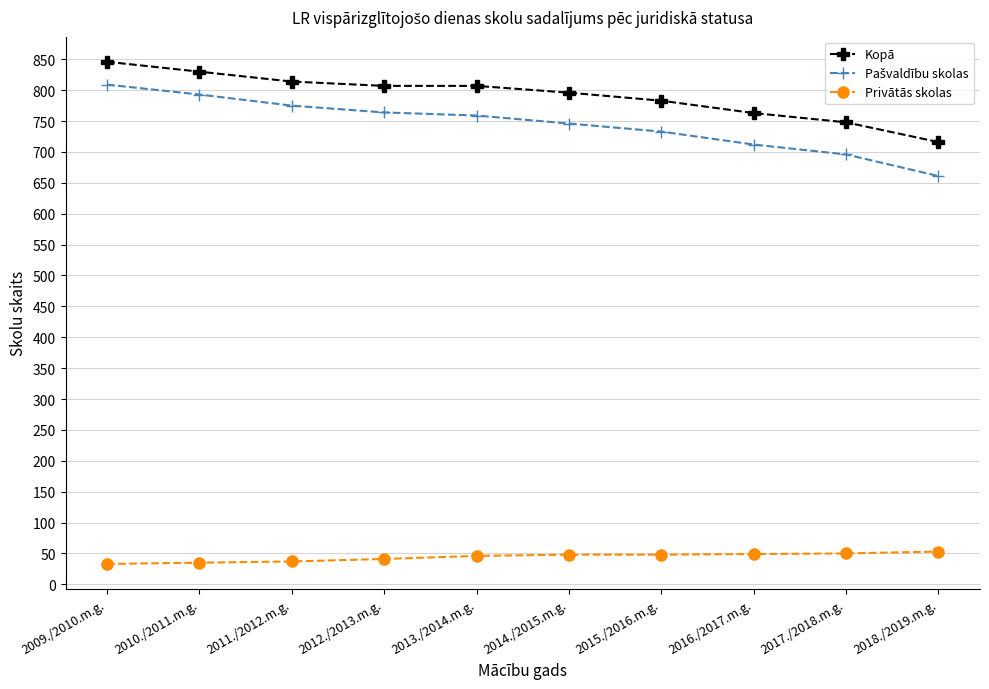

What is the average value of the Kopā series?

791